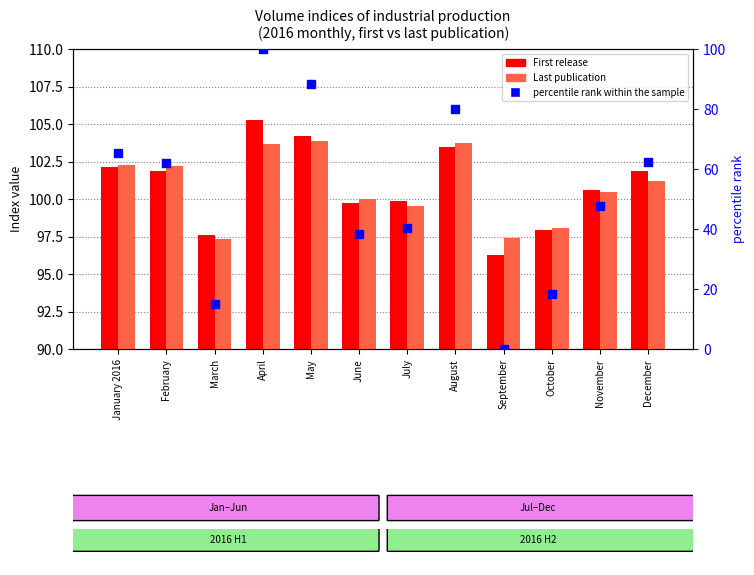

Which series has the widest spread of Y values?

percentile rank within the sample